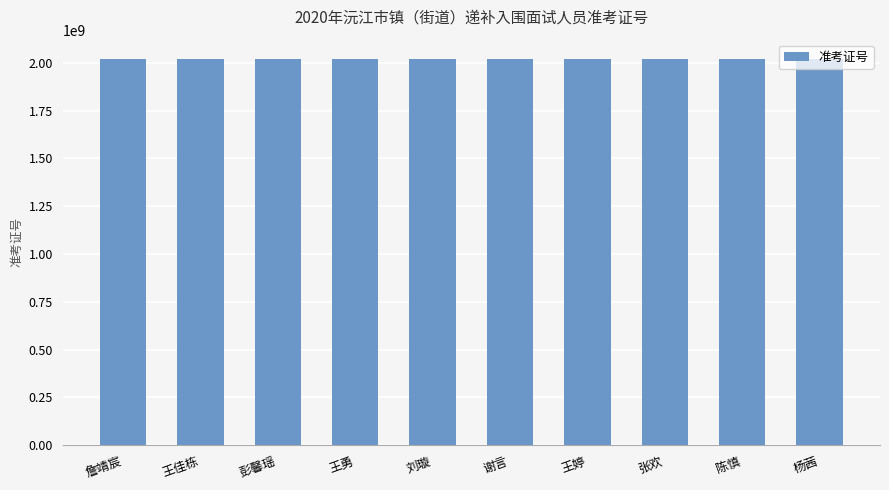

What is the greatest value displayed?

2020023604